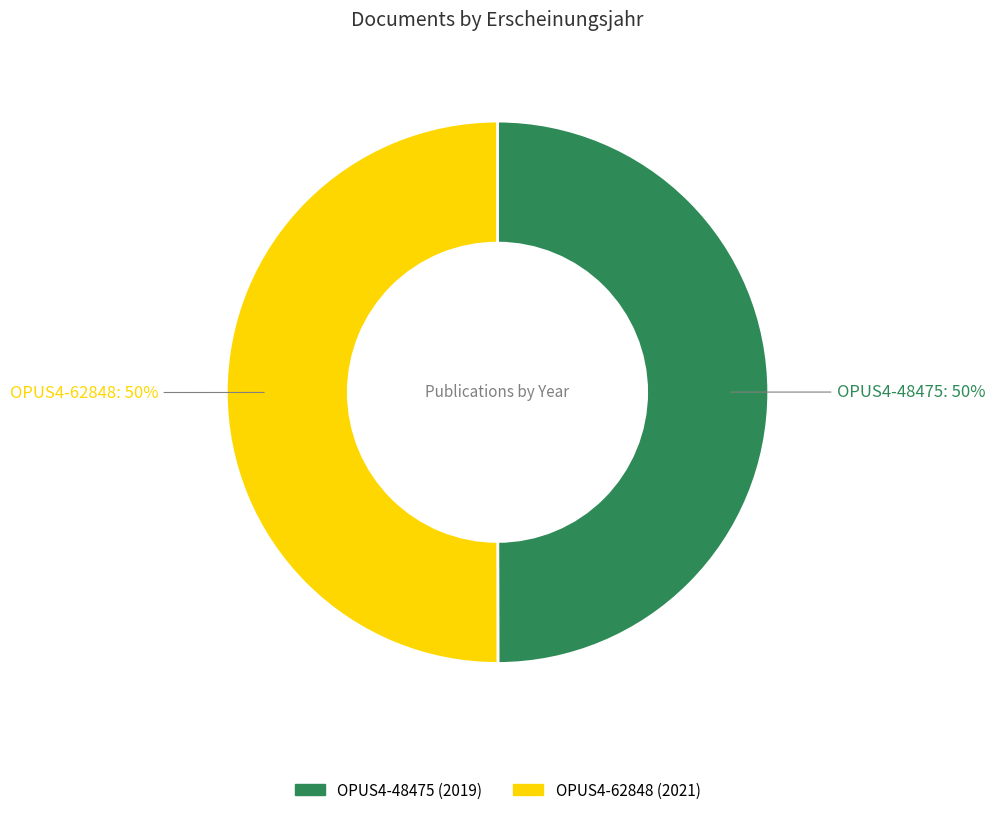

To the nearest percent, what portion does OPUS4-48475 represent?

50%